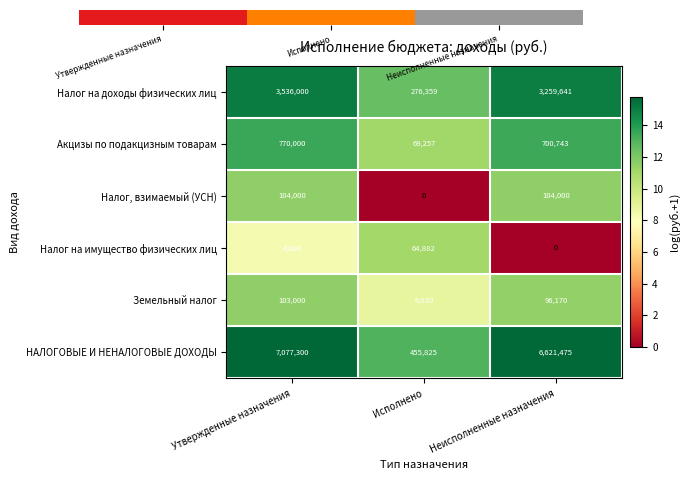

The value of Земельный налог at Исполнено is 3159. True or false?

False